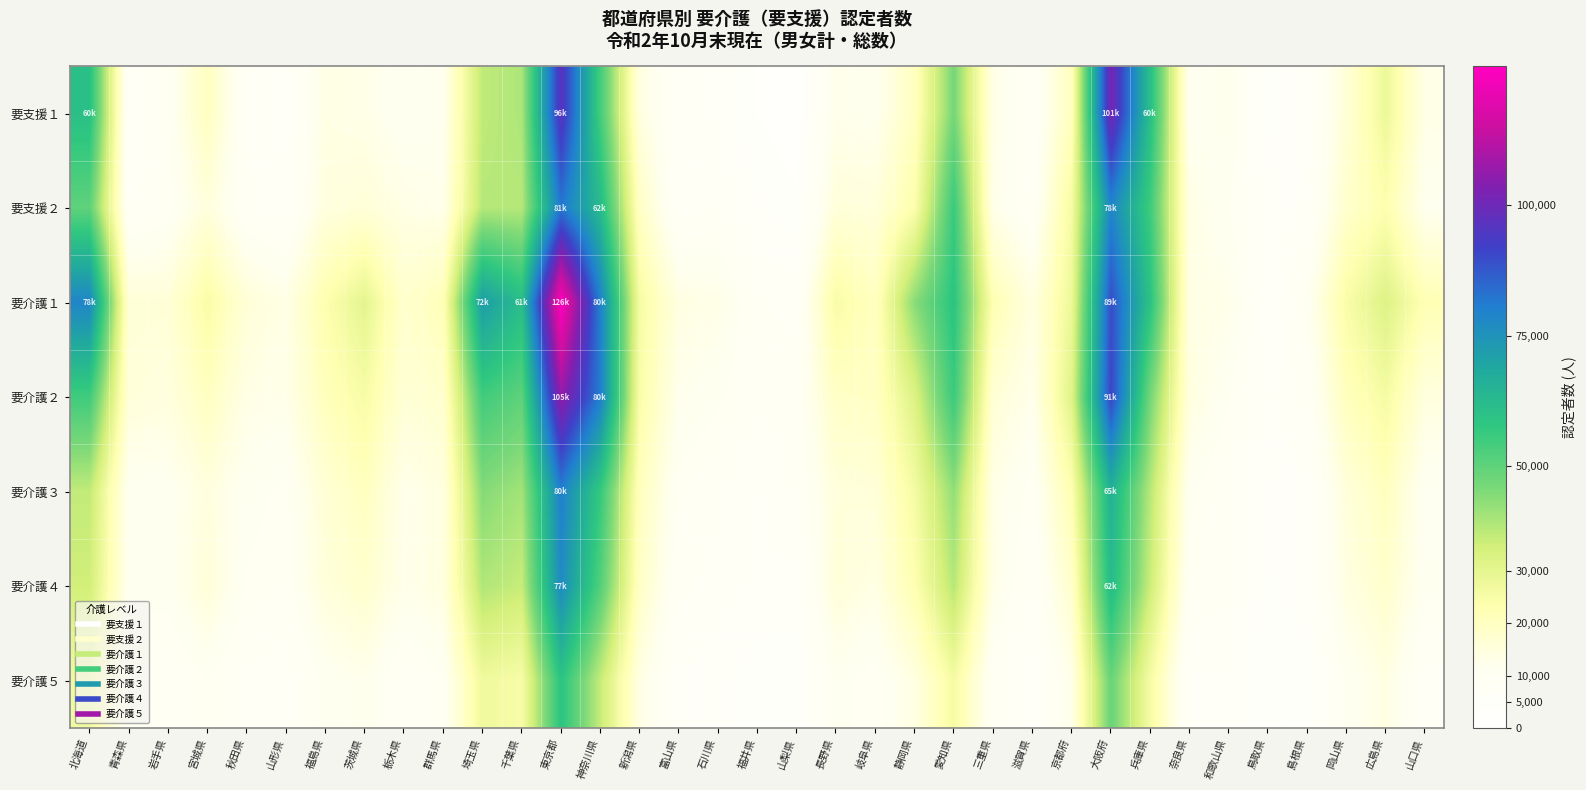

At how many categories does at least one series exceed 61677?

5